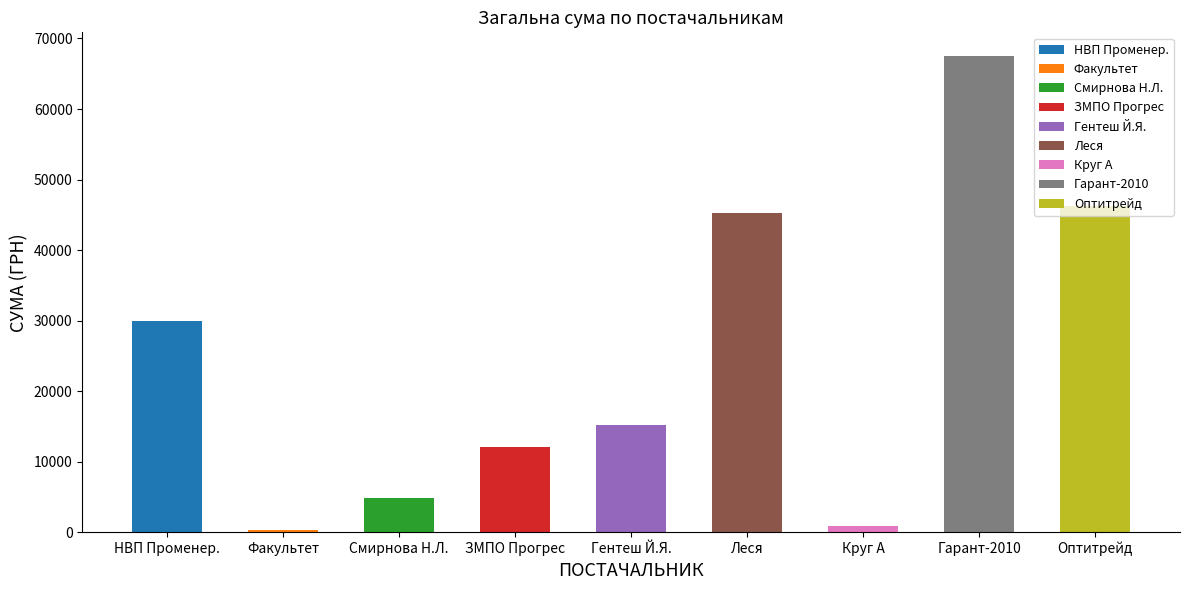

What is the sum of all values?

222464.7